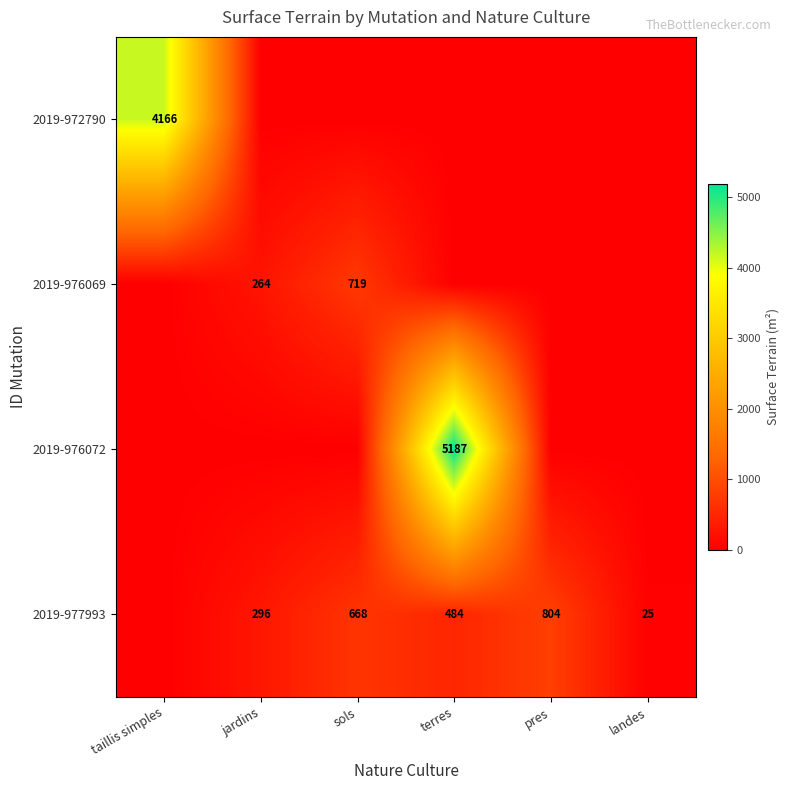

Is it true that 2019-977993 equals 1241 at pres?

False